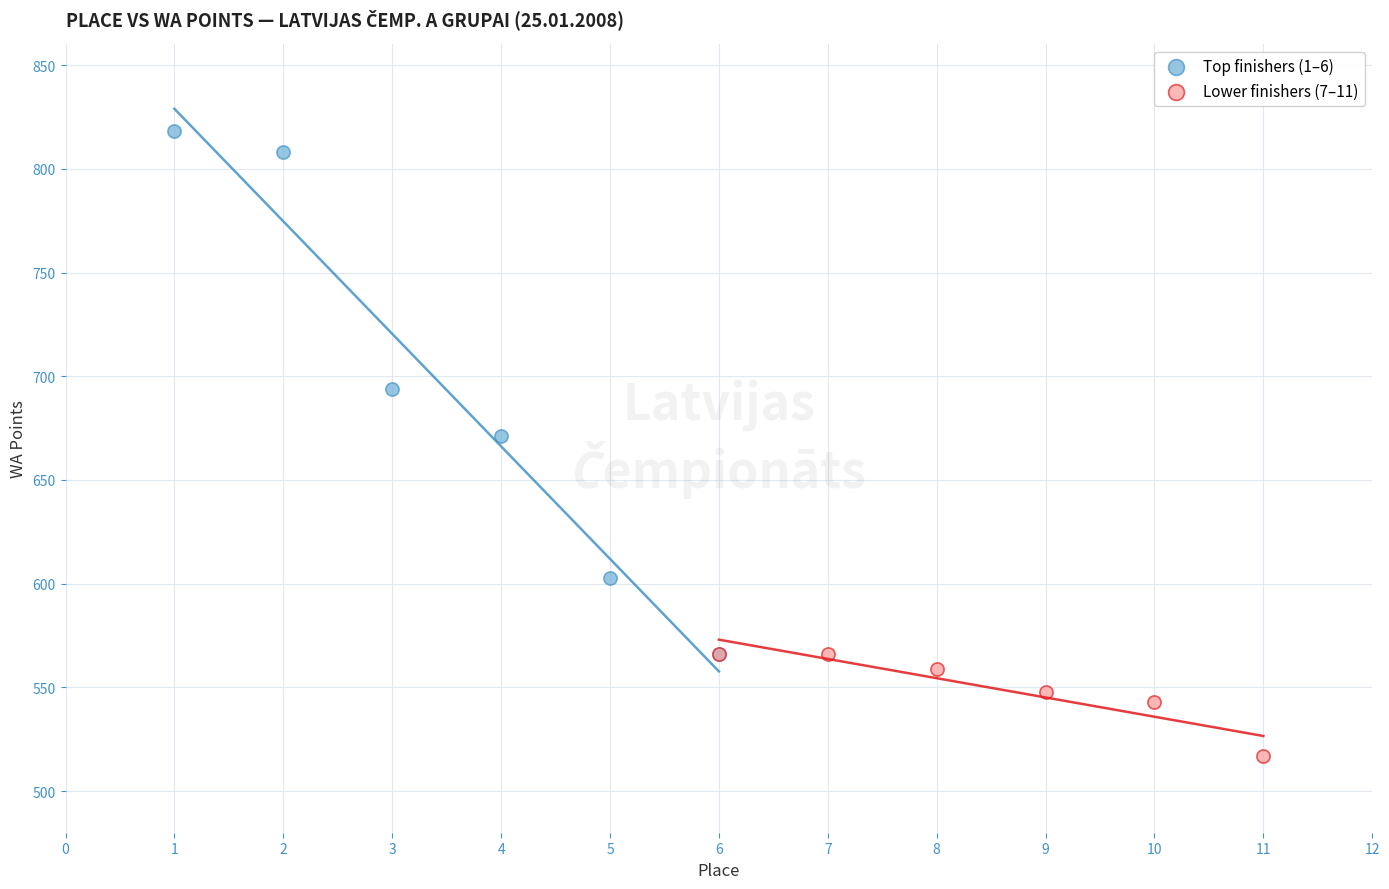

Which series reaches the maximum Y coordinate?

Top finishers (1–6)